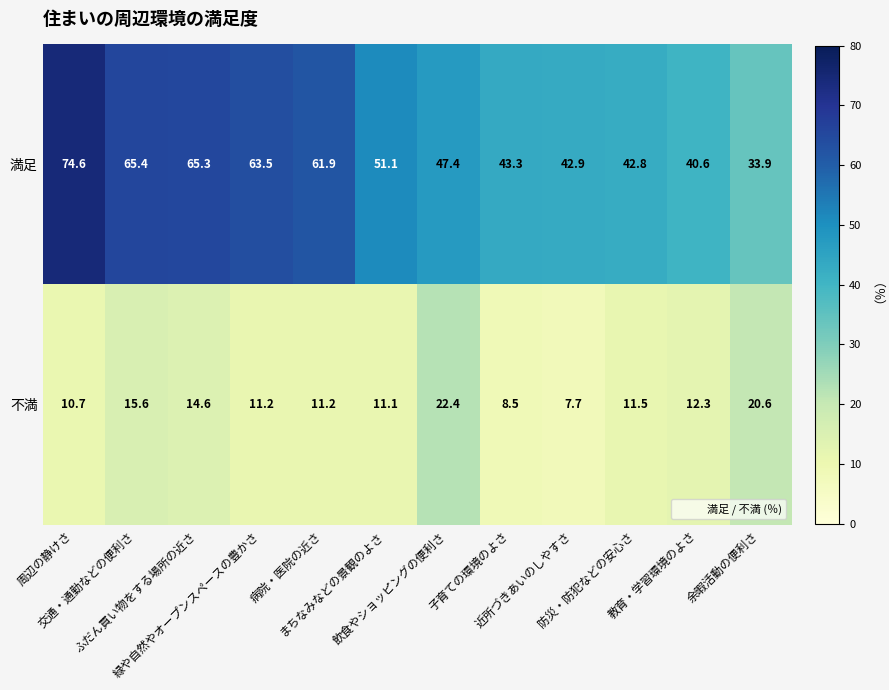

What is the difference between the maximum and minimum values in the 不満 series?

14.7